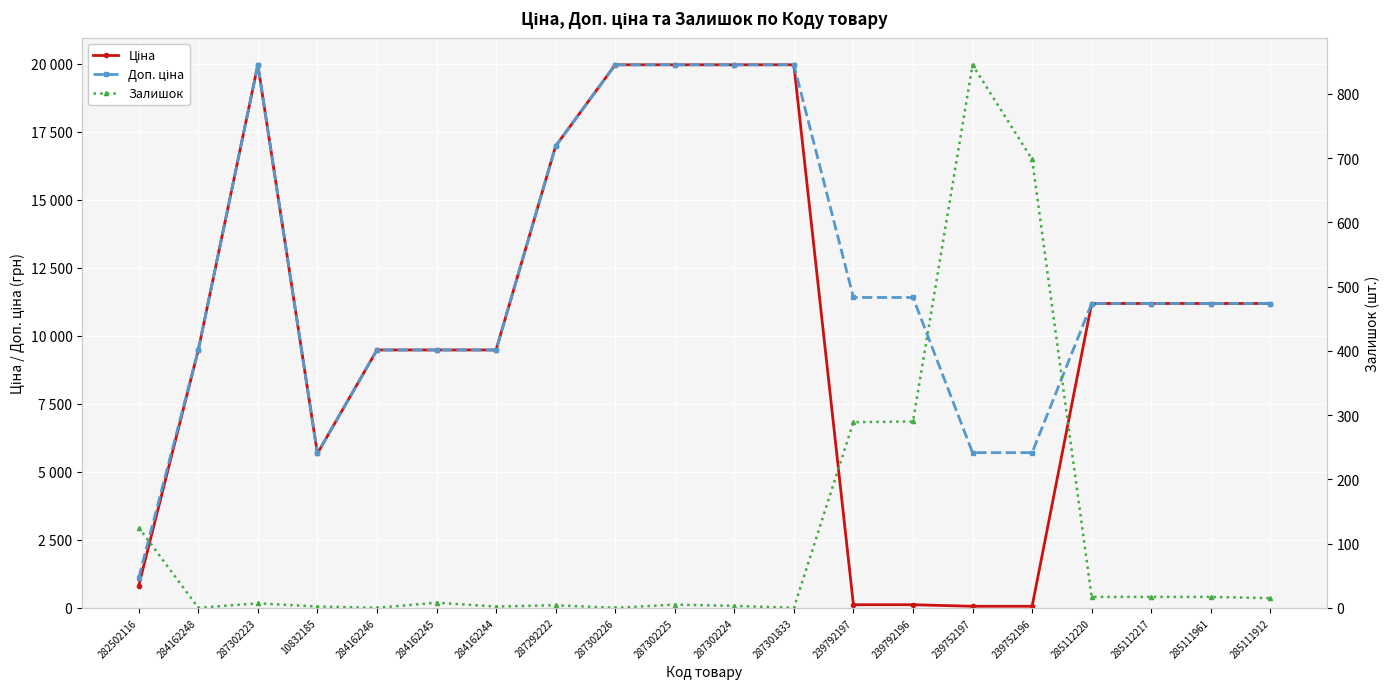

What is the maximum value shown in the chart?

19964.2